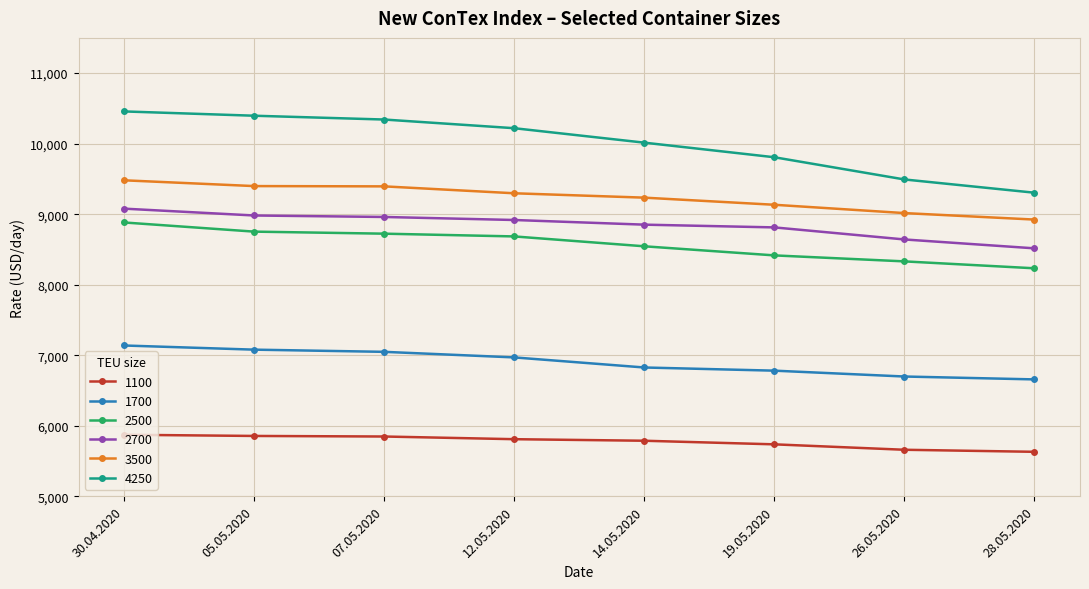

What are all the series names shown in the legend?

1100, 1700, 2500, 2700, 3500, 4250